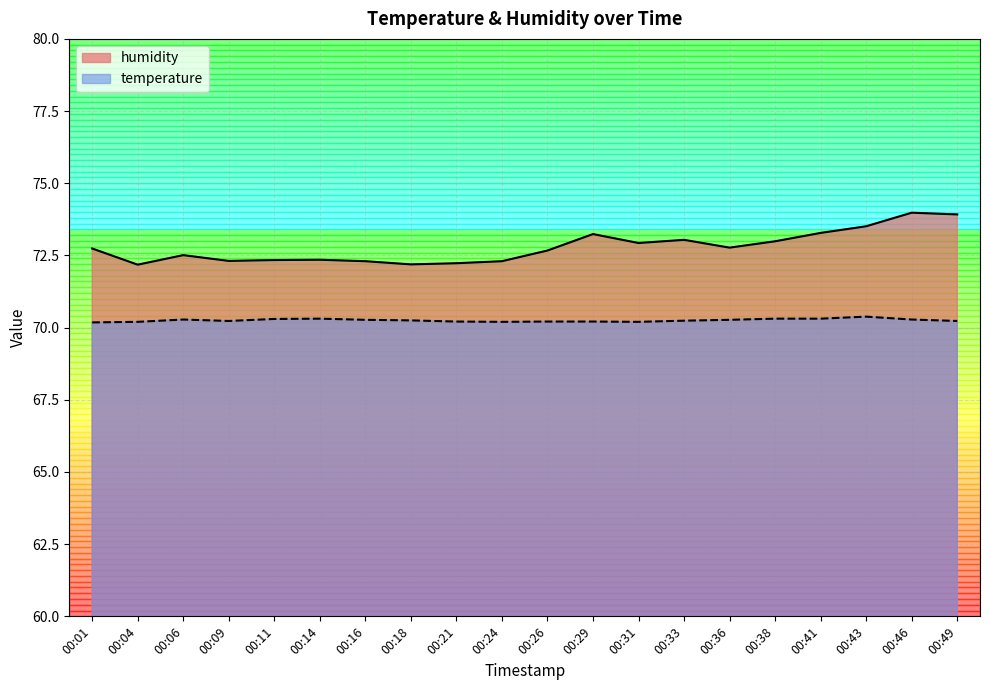

Reading left to right, what are all the values shown in this chart?

temperature: 70.2	70.2	70.3	70.2	70.3	70.3	70.3	70.3	70.2	70.2	70.2	70.2	70.2	70.2	70.3	70.3	70.3	70.4	70.3	70.2
humidity: 72.7	72.2	72.5	72.3	72.3	72.3	72.3	72.2	72.2	72.3	72.7	73.2	72.9	73.0	72.8	73.0	73.3	73.5	74.0	73.9